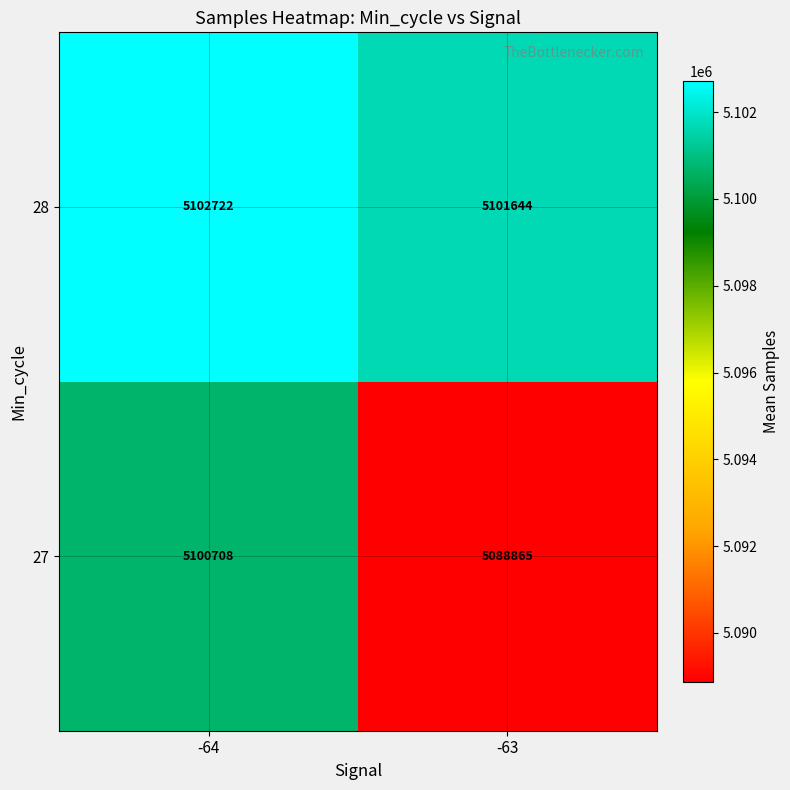

True or false: 28 has a value of 5101644 at -63.

True